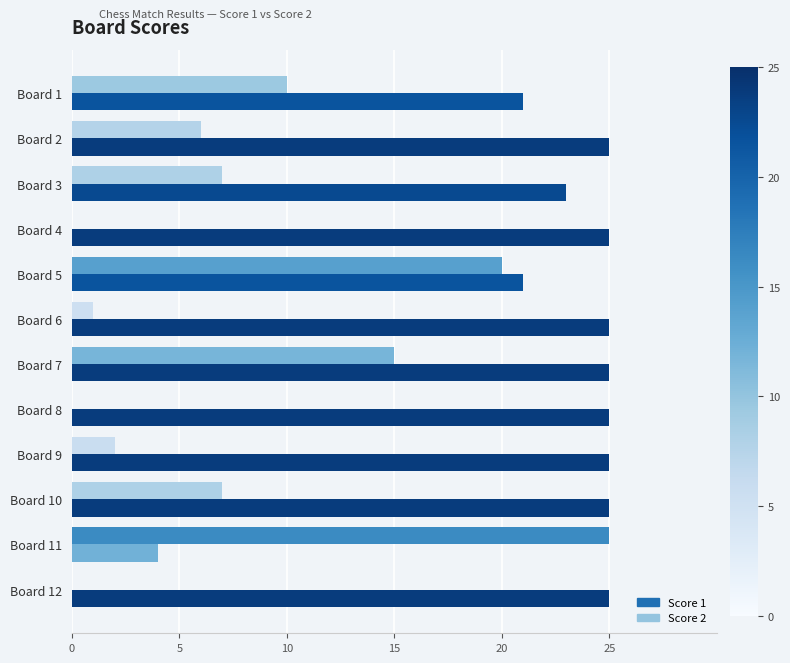

The value of Score 1 at Board 7 is 25. True or false?

True